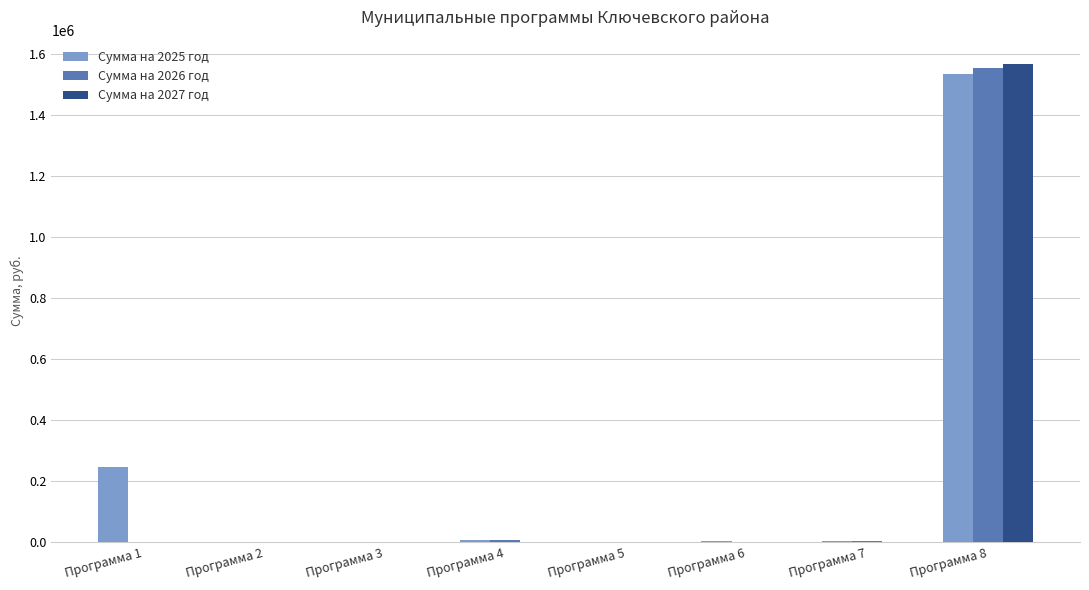

What is the difference between the Сумма на 2026 год values at Программа 8 and Программа 2?

1554018.0